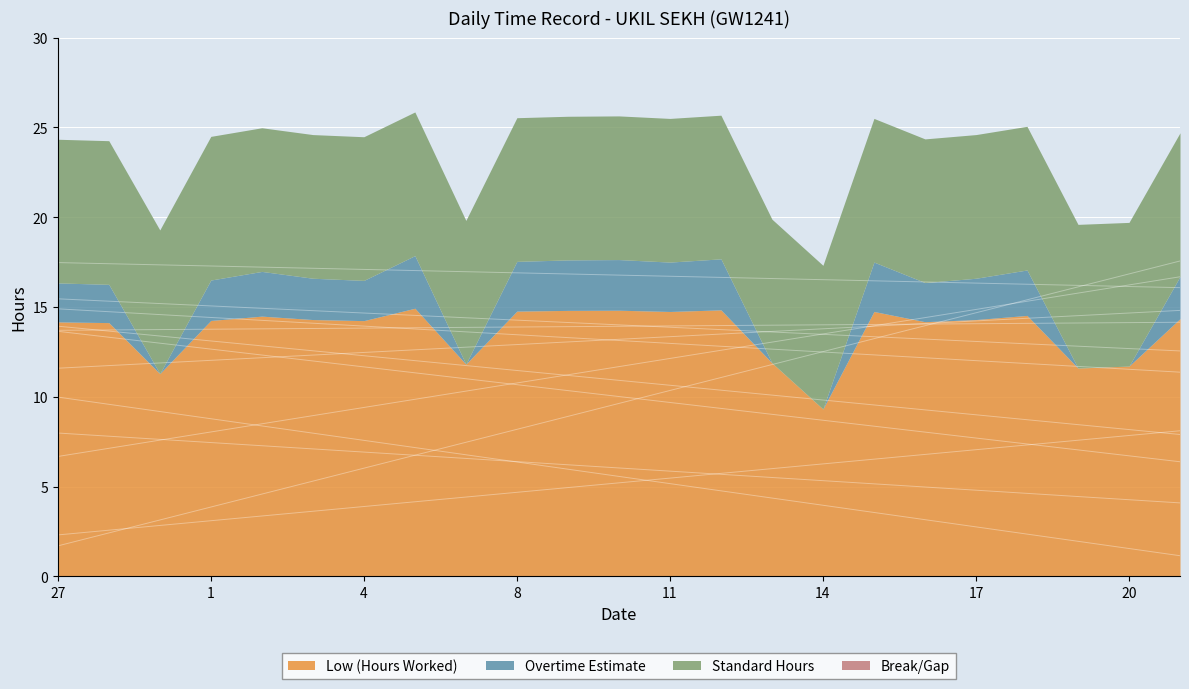

The Break/Gap series shows 0.0 at 1. True or false?

True